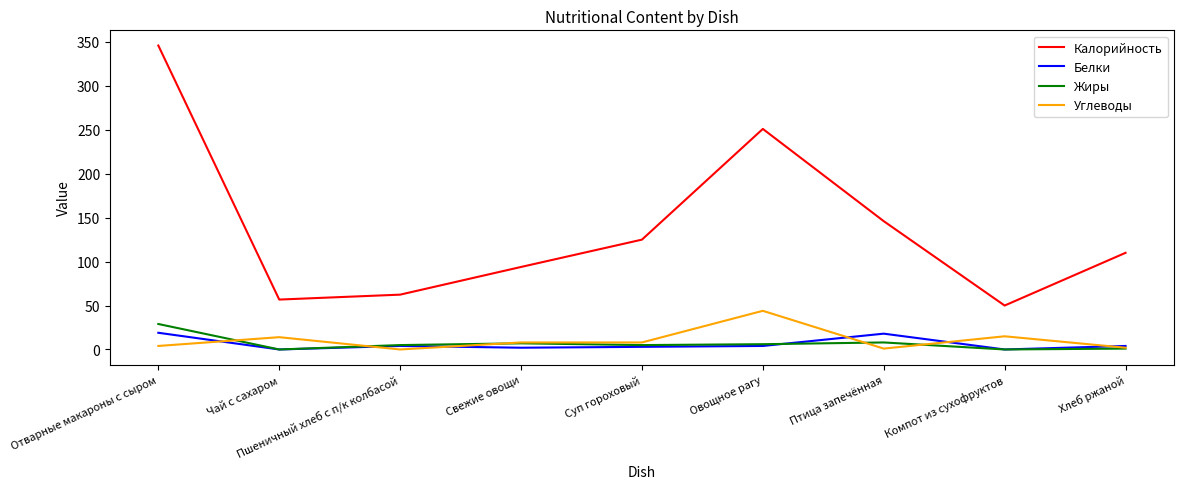

The Калорийность series shows 50.0 at Компот из сухофруктов. True or false?

True